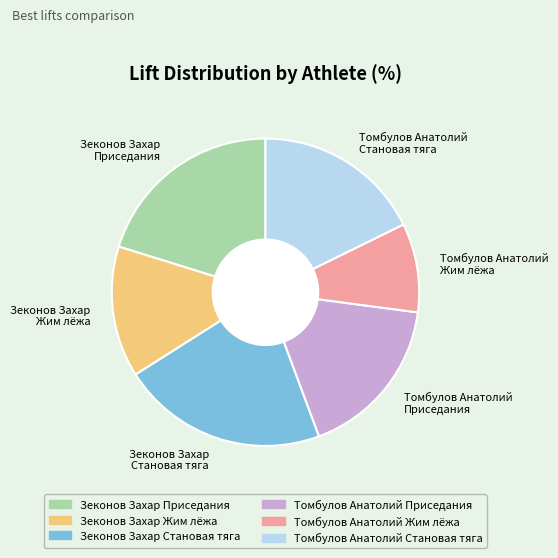

Do Зеконов Захар Жим лёжа and Томбулов Анатолий Становая тяга together represent more than half of the pie?

No